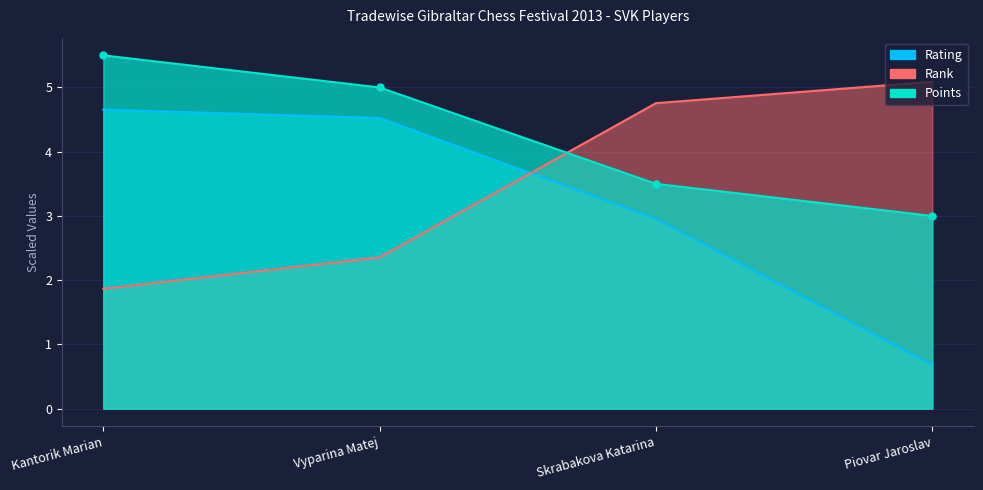

At which label is Rank closest to 3?

Vyparina Matej